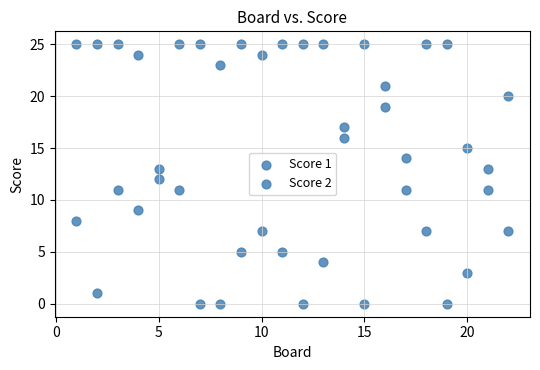

How many points are shown in the scatter plot?

44